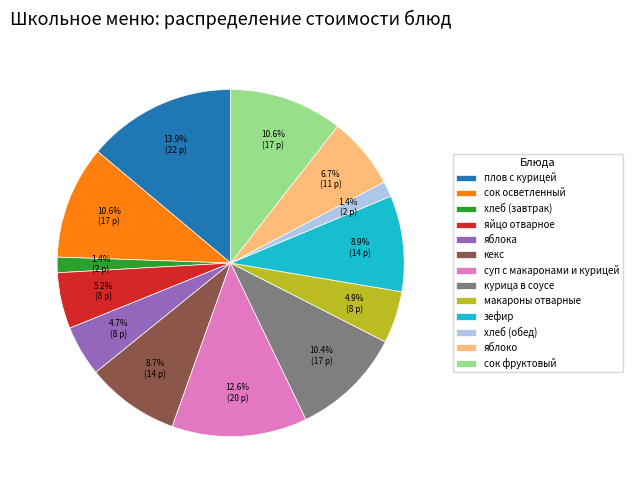

To the nearest percent, what is the difference between the largest and smallest slice percentages?

12%